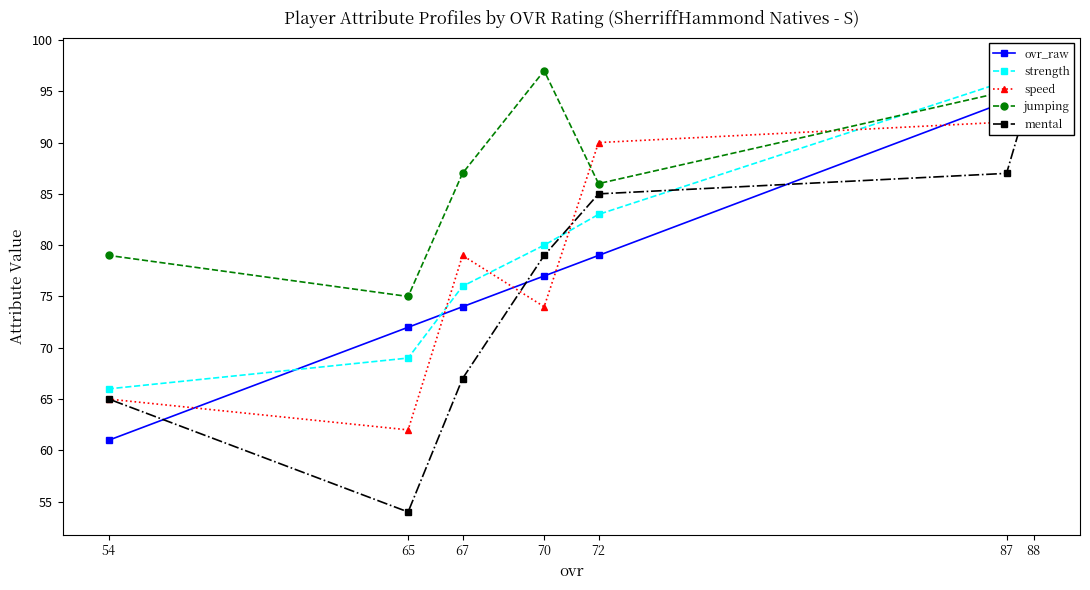

Reading left to right, transcribe all the data shown in this chart.

ovr_raw: 88=95	87=94	72=79	70=77	67=74	65=72	54=61
strength: 88=95	87=96	72=83	70=80	67=76	65=69	54=66
speed: 88=98	87=92	72=90	70=74	67=79	65=62	54=65
jumping: 88=98	87=95	72=86	70=97	67=87	65=75	54=79
mental: 88=96	87=87	72=85	70=79	67=67	65=54	54=65